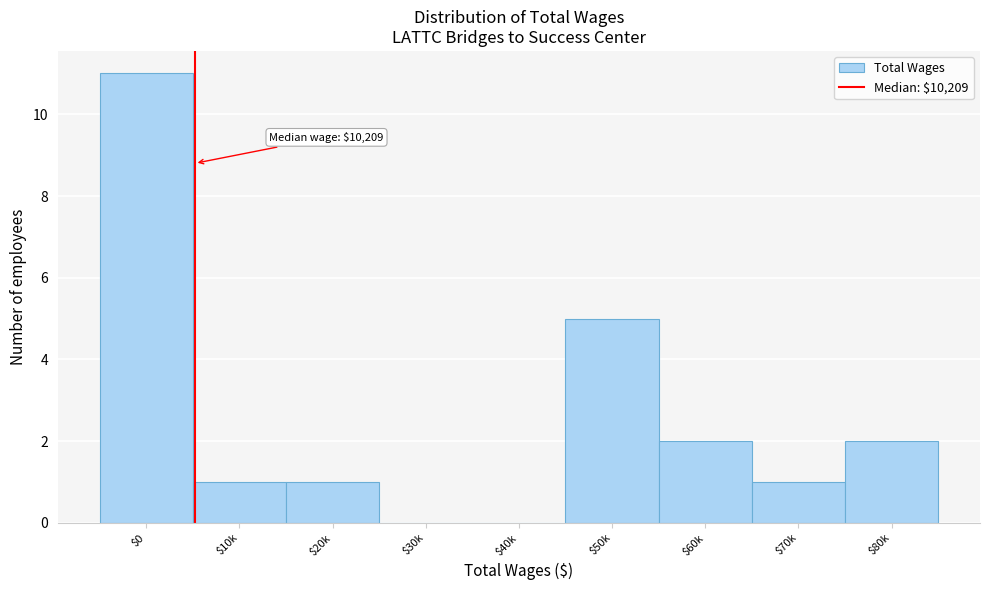

What is the sum of all values?

23